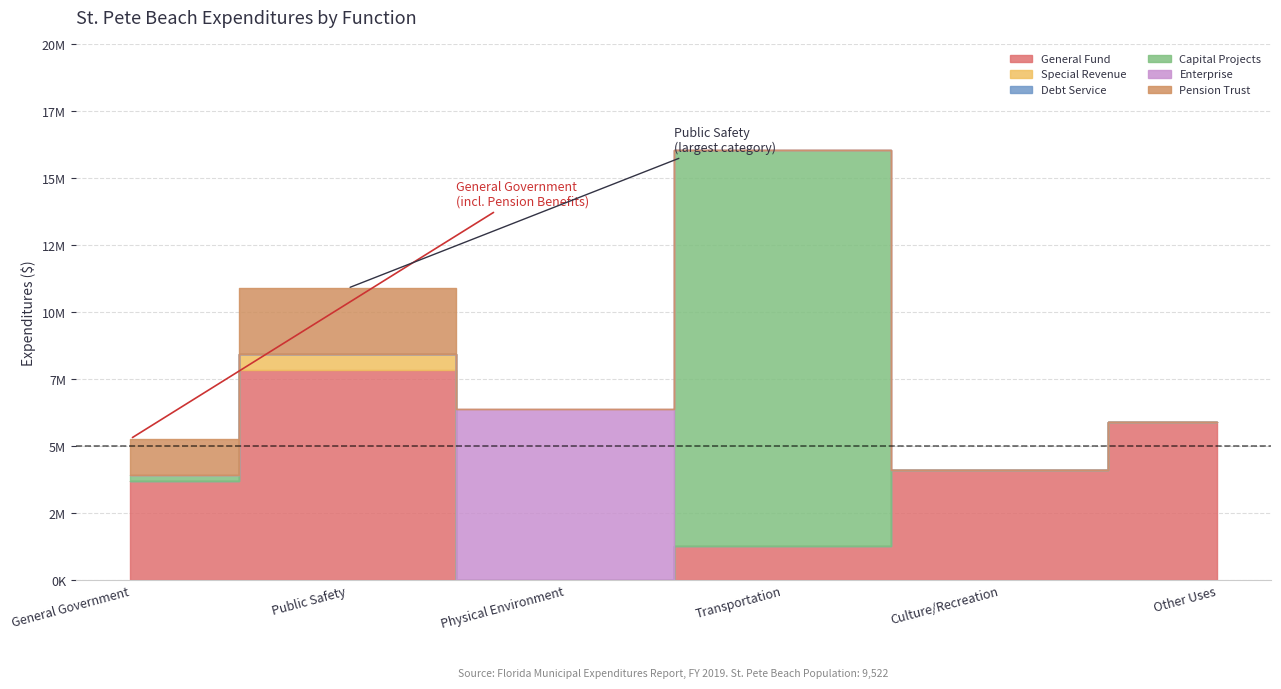

At which category does General Fund reach its first local valley?

Physical Environment